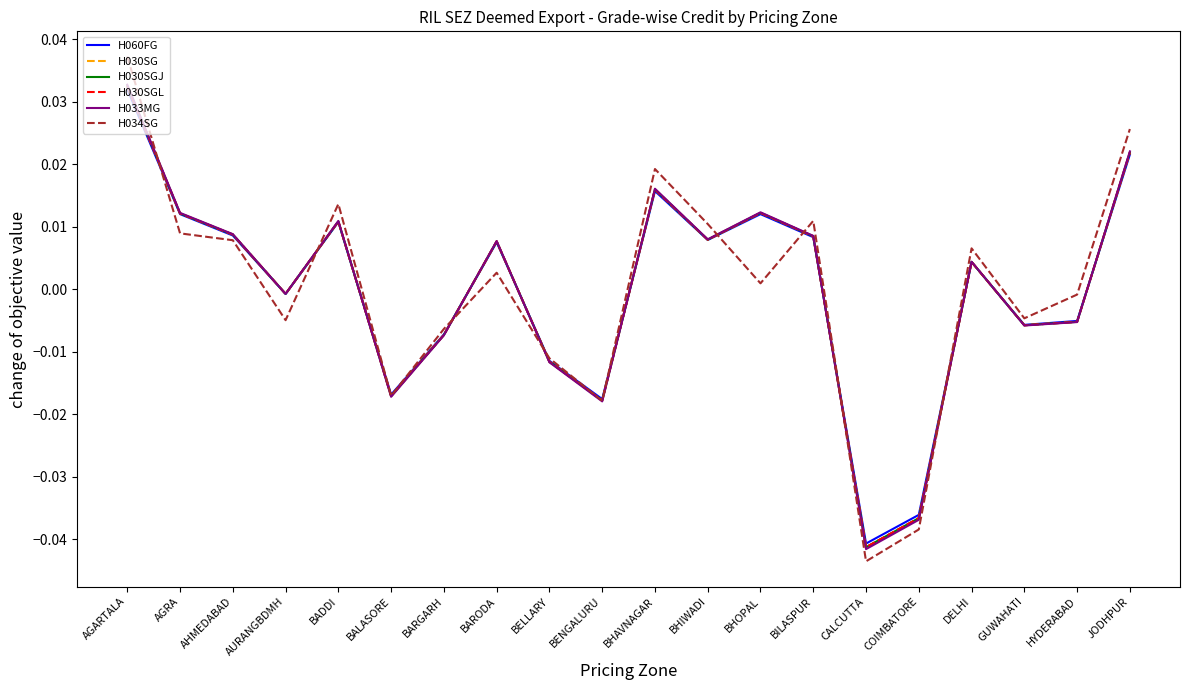

Does the chart have visible grid lines?

No